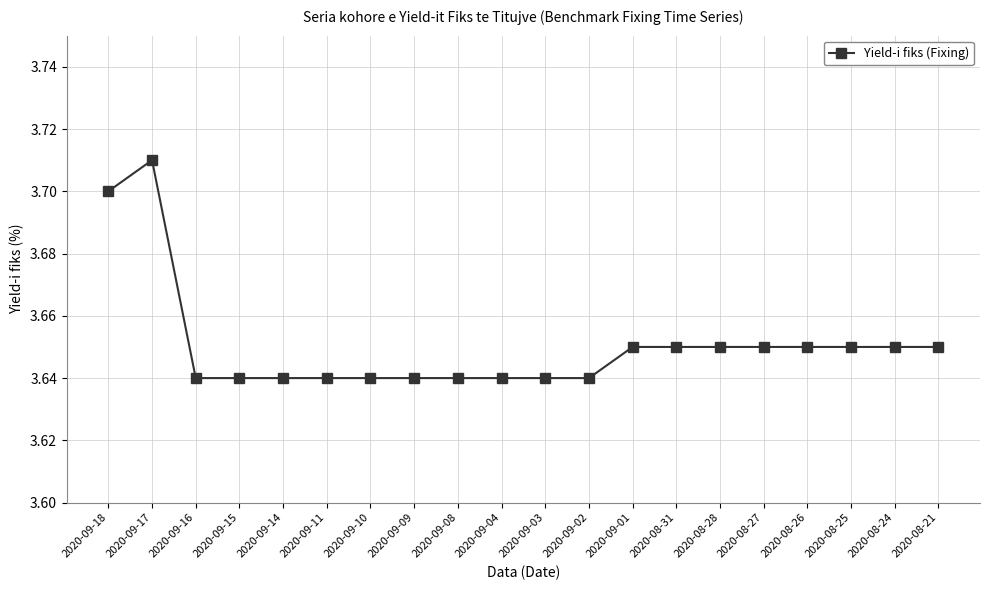

Where is the first local maximum?

2020-09-17